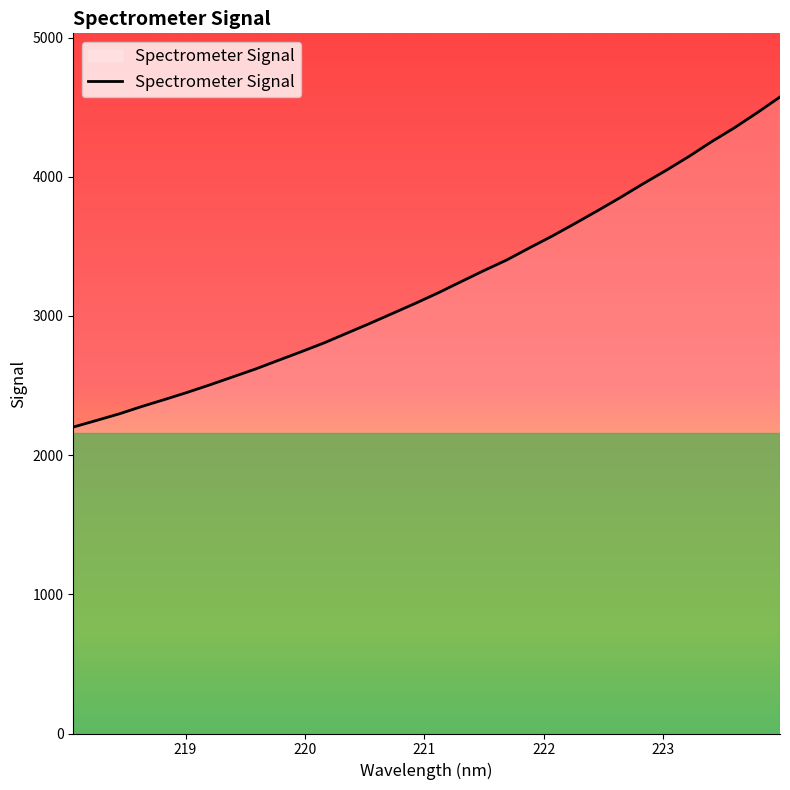

What is the difference between the maximum and minimum values?

2371.8